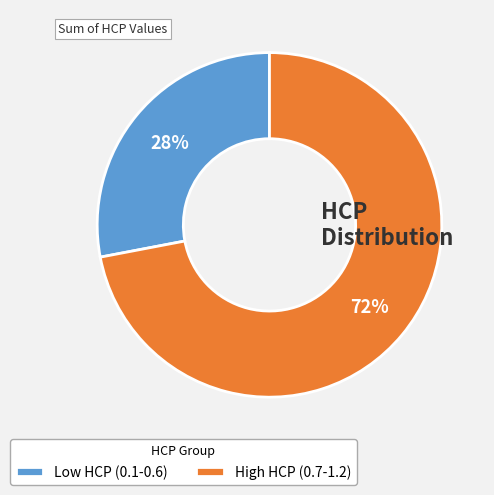

How many slices are in this pie chart?

2